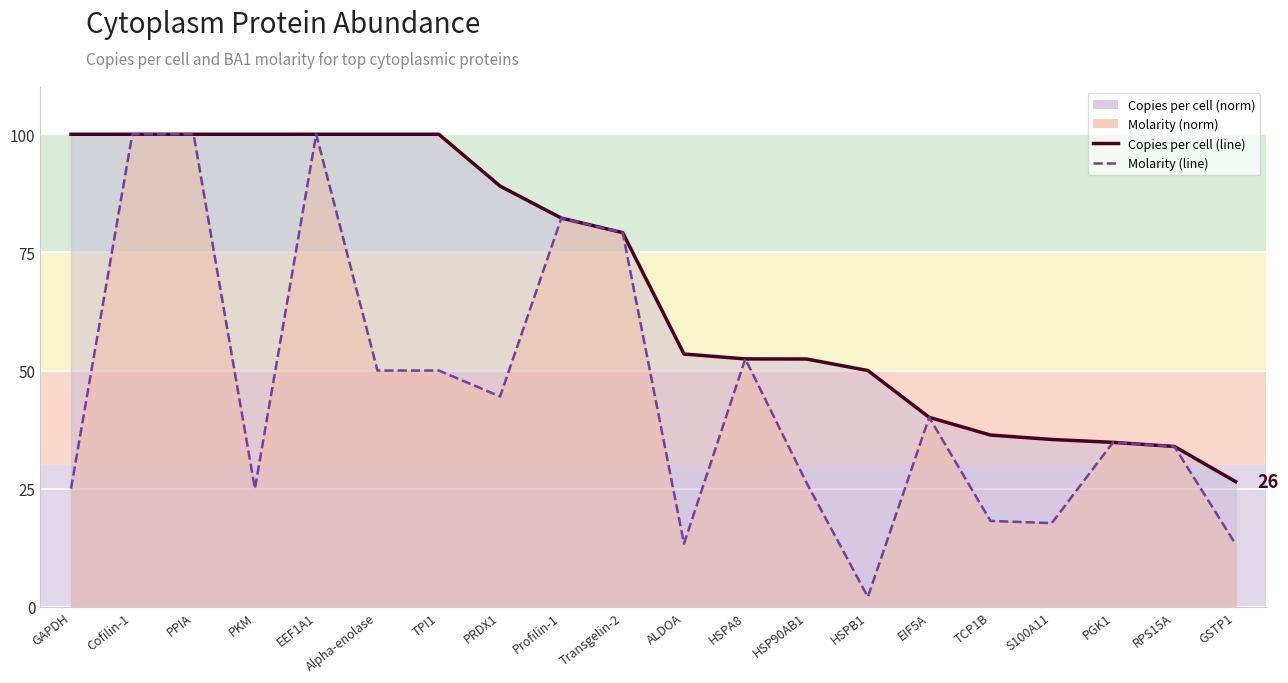

Rank the series by their maximum value, from lowest to highest.

Copies per cell (line), Molarity (line)